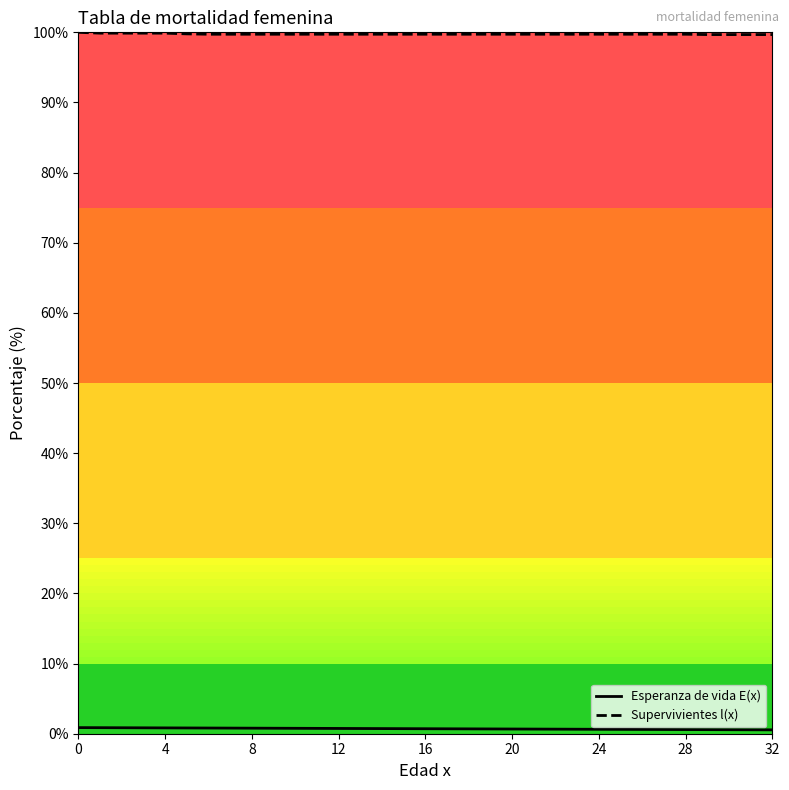

Count the number of data series in this chart.

2